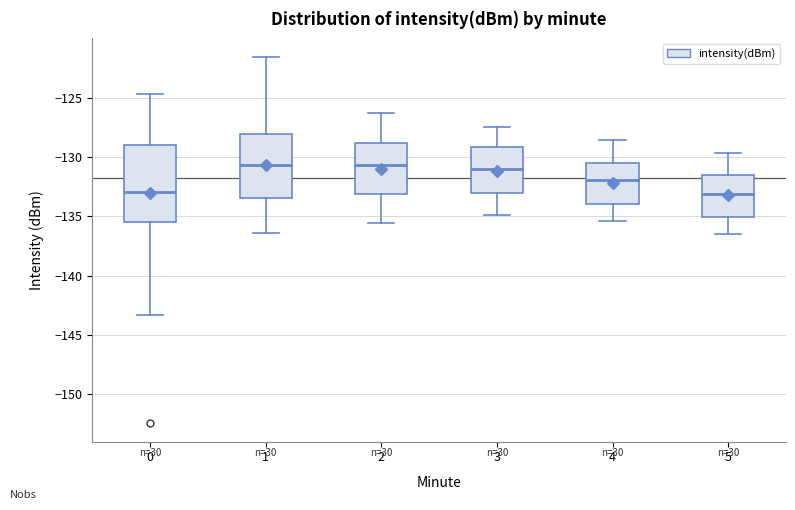

Reading left to right, transcribe this box plot: for each box, give where its median line is, the range the box spans, and where its two whiskers end, as read against the y-axis. The values are not printed on the chart, so give them approximately, as read against the axis.

0: median -133.0, box -135.5 to -129.0, whiskers -143.5 to -124.5
1: median -130.5, box -133.5 to -128.0, whiskers -136.5 to -121.5
2: median -130.5, box -133.0 to -129.0, whiskers -135.5 to -126.5
3: median -131.0, box -133.0 to -129.0, whiskers -135.0 to -127.5
4: median -132.0, box -134.0 to -130.5, whiskers -135.5 to -128.5
5: median -133.0, box -135.0 to -131.5, whiskers -136.5 to -129.5